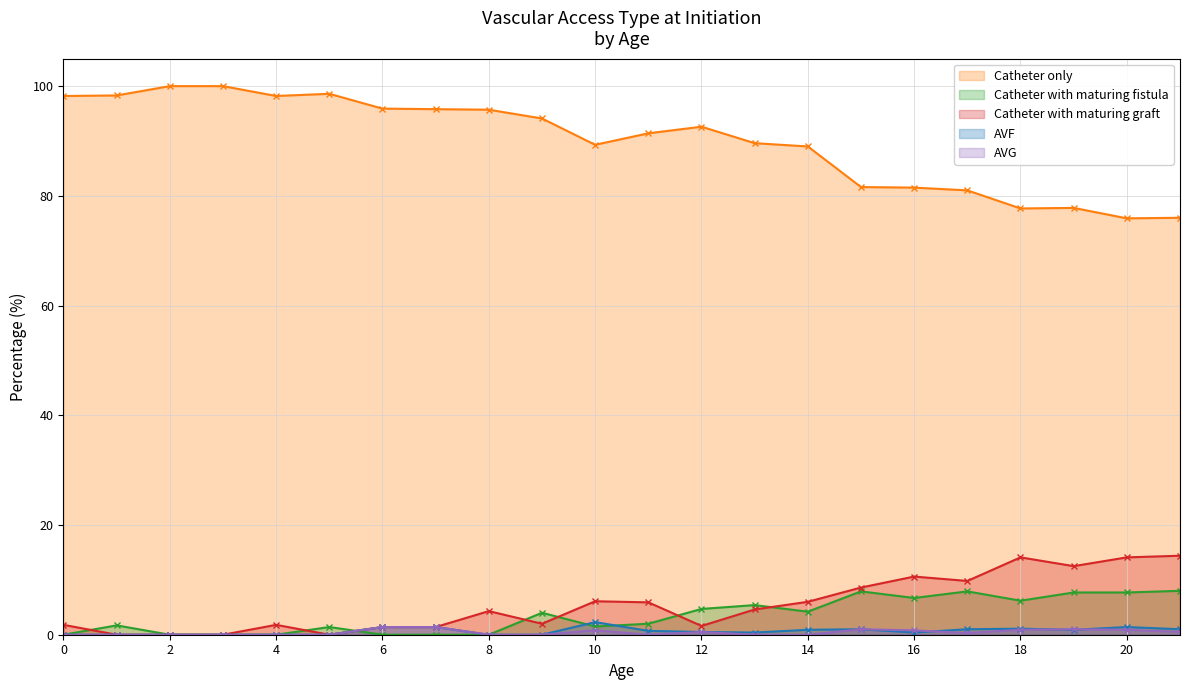

True or false: Catheter only and AVG cross at least once.

False